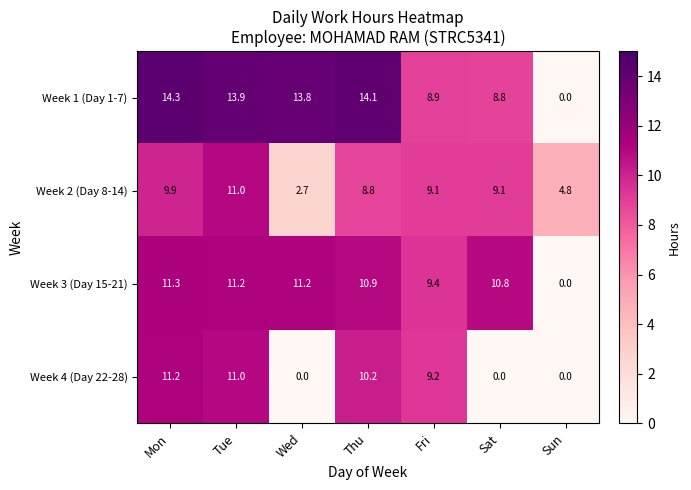

The value of Week 1 (Day 1-7) at Tue is 13.9. True or false?

True